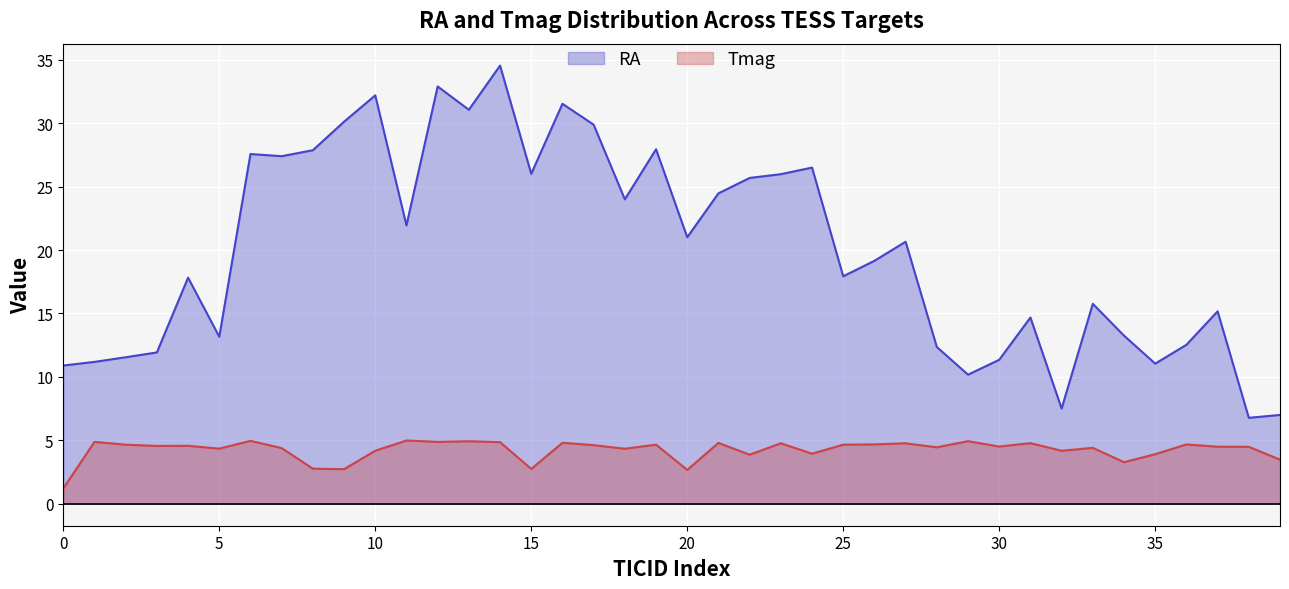

True or false: RA and Tmag cross at least once.

False